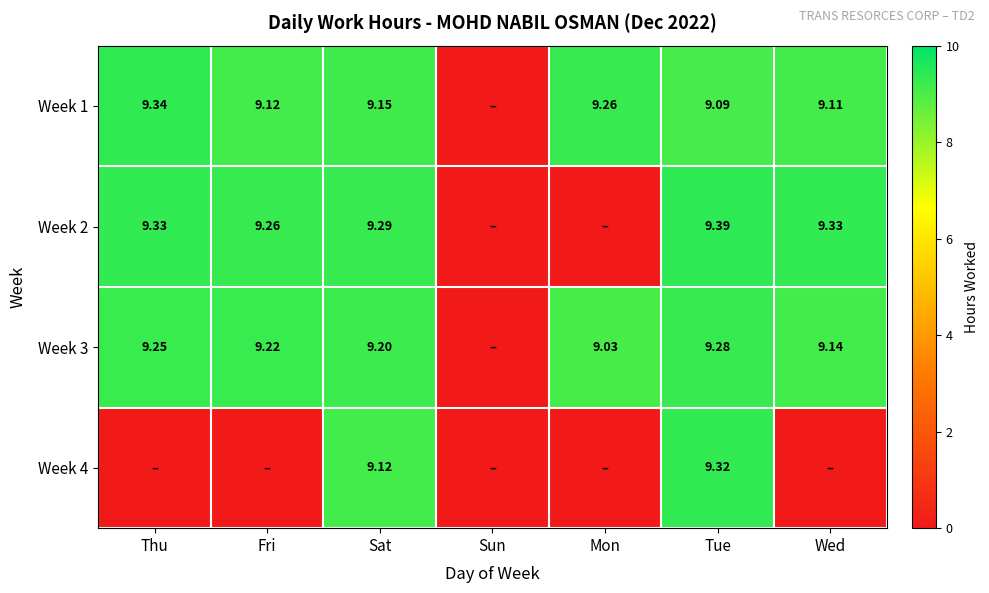

Between Wed and Thu, which is larger?

Thu